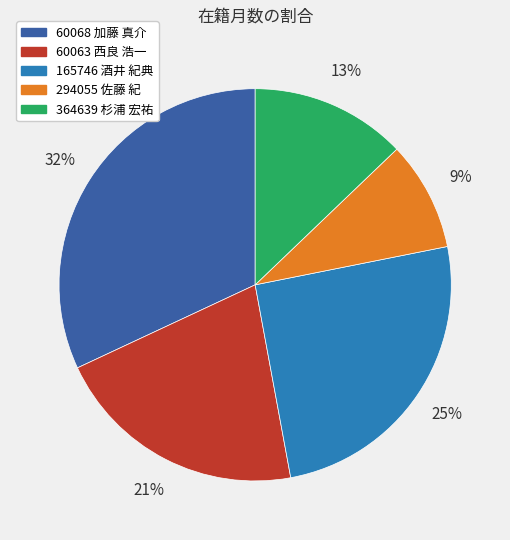

How many slices are in this pie chart?

5